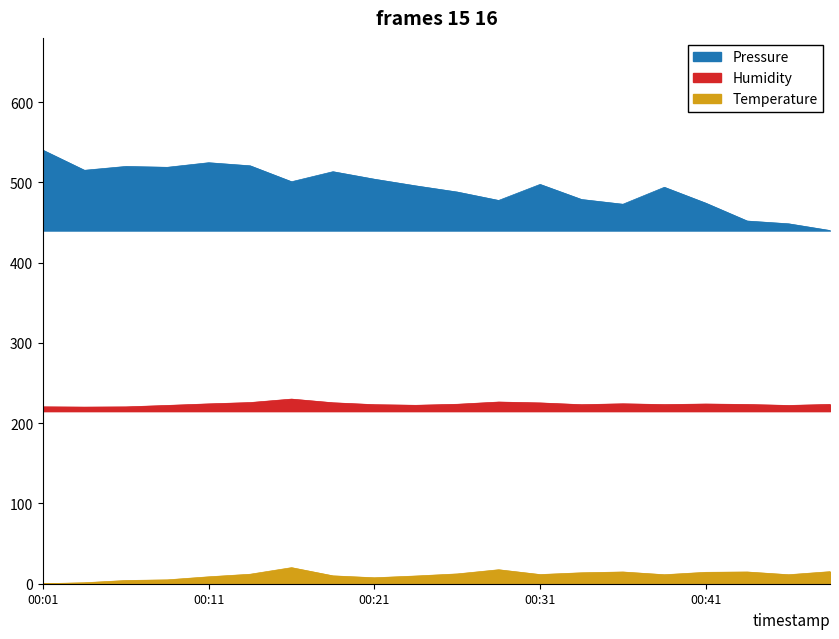

Between 00:04 and 00:24, which is larger?

00:04